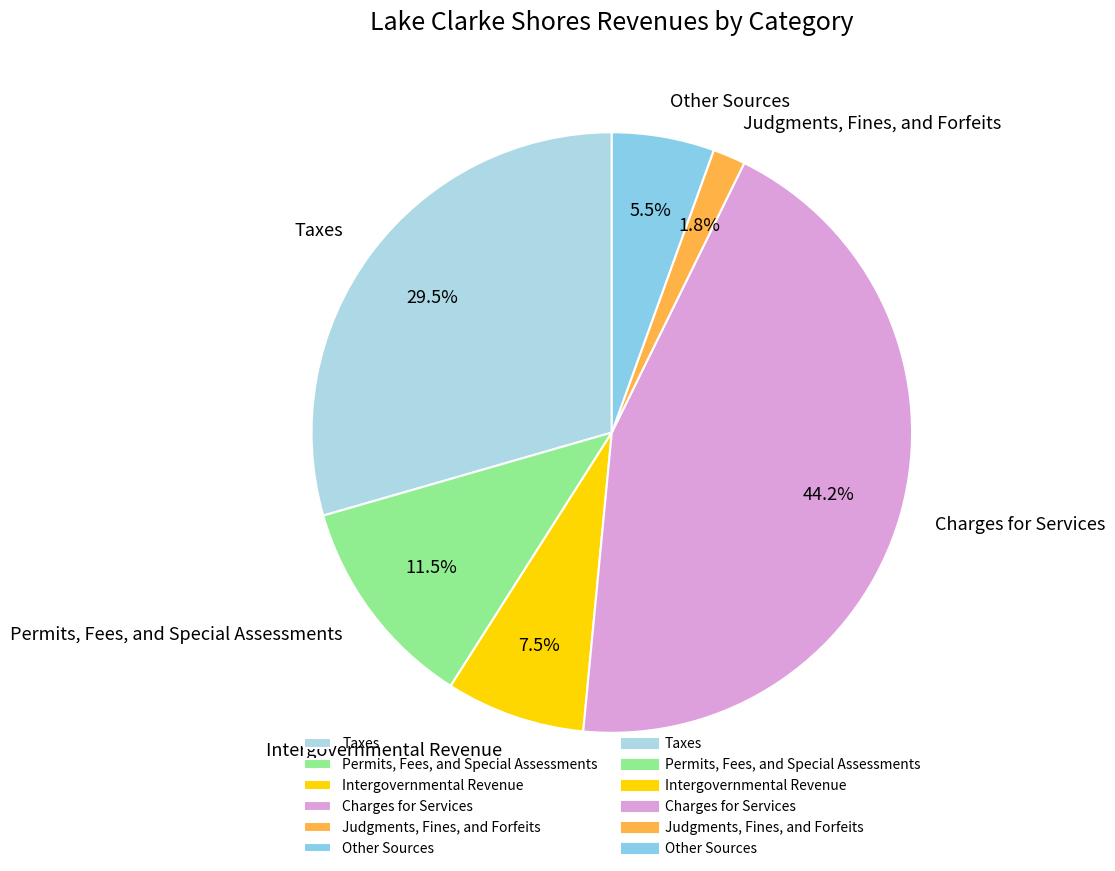

To the nearest percent, what is the difference between the largest and smallest slice percentages?

42%